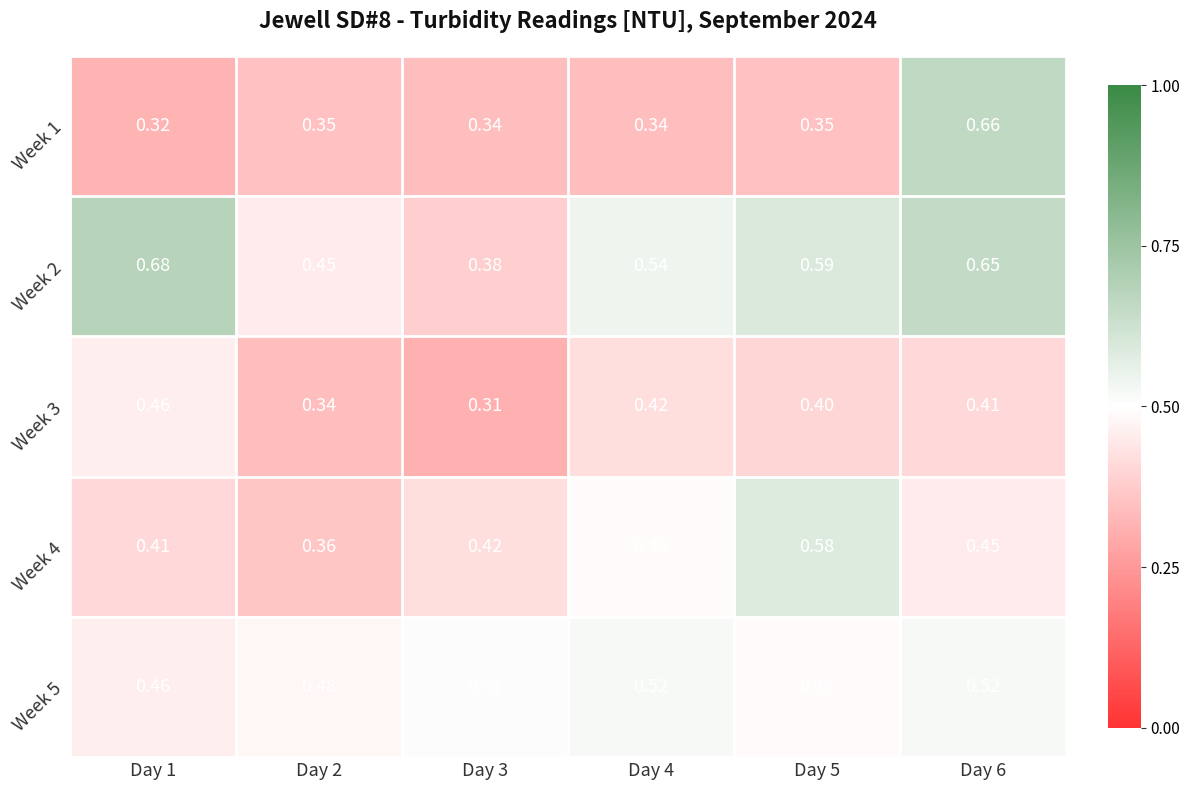

What is the spread (max minus min) of values at Day 2?

0.1